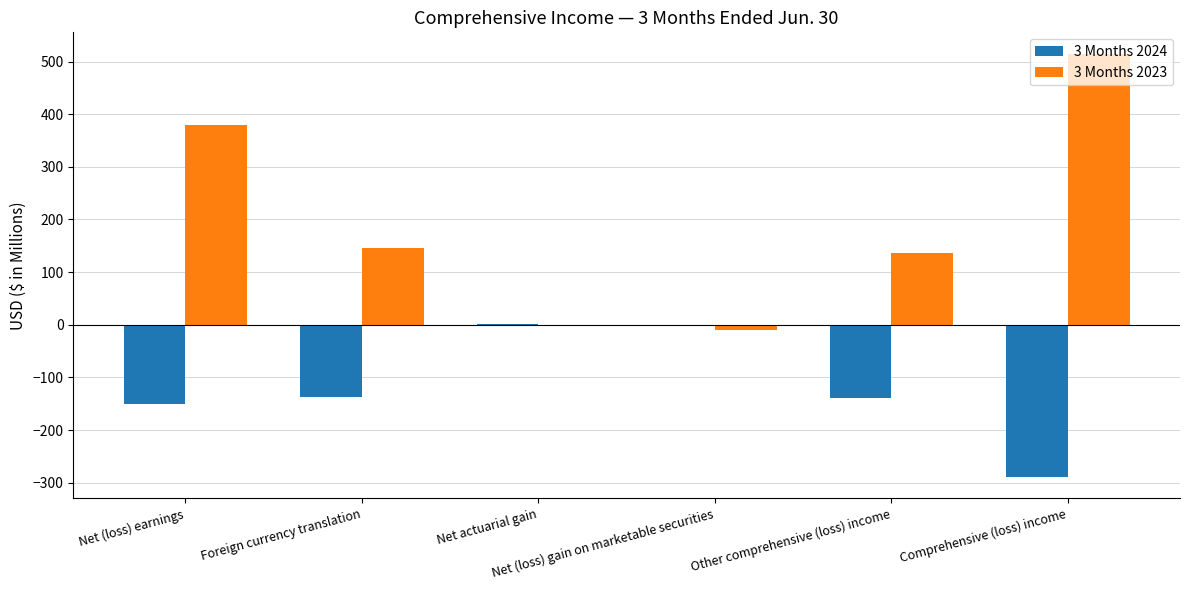

What is the sum of all 3 Months 2024 values?

-717.3